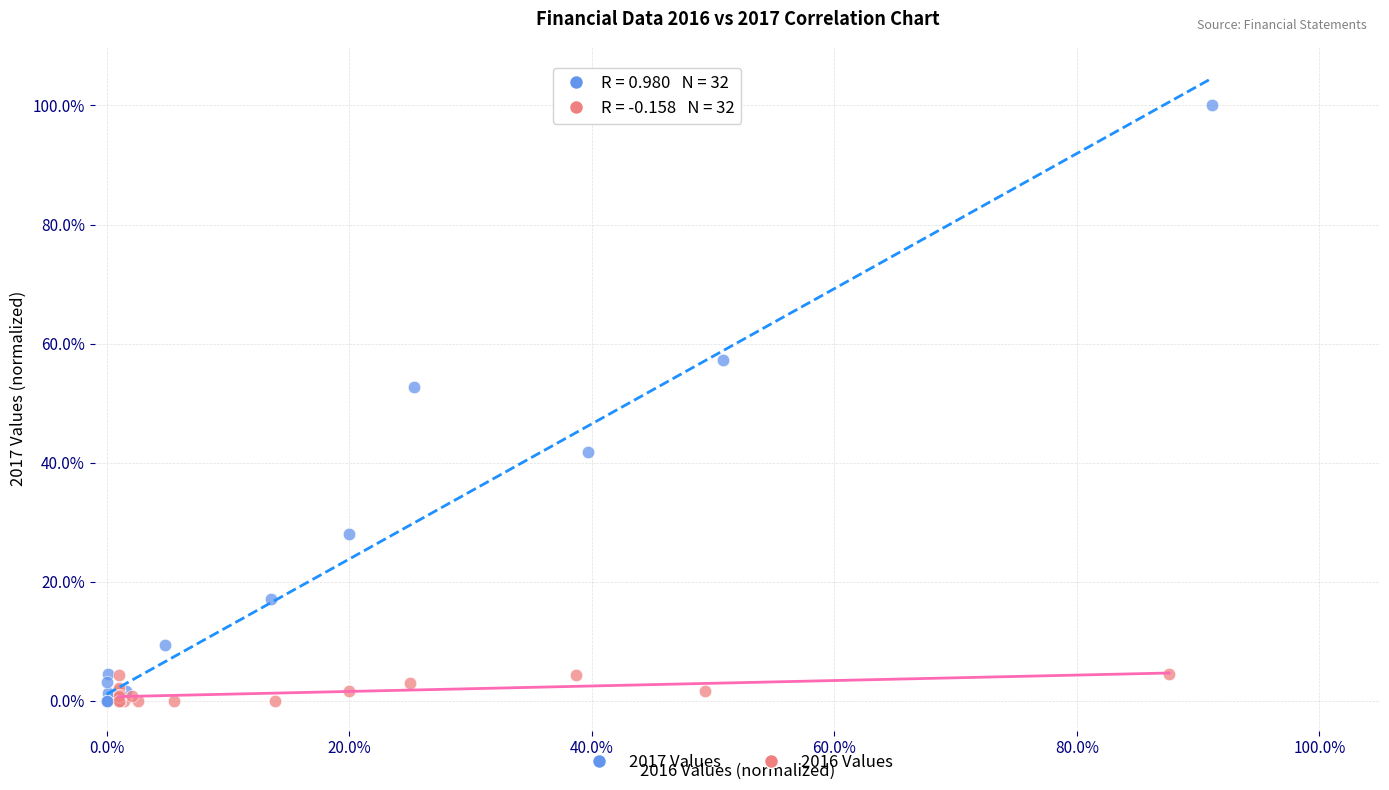

What are all the series names shown in the legend?

2017 Values, 2016 Values